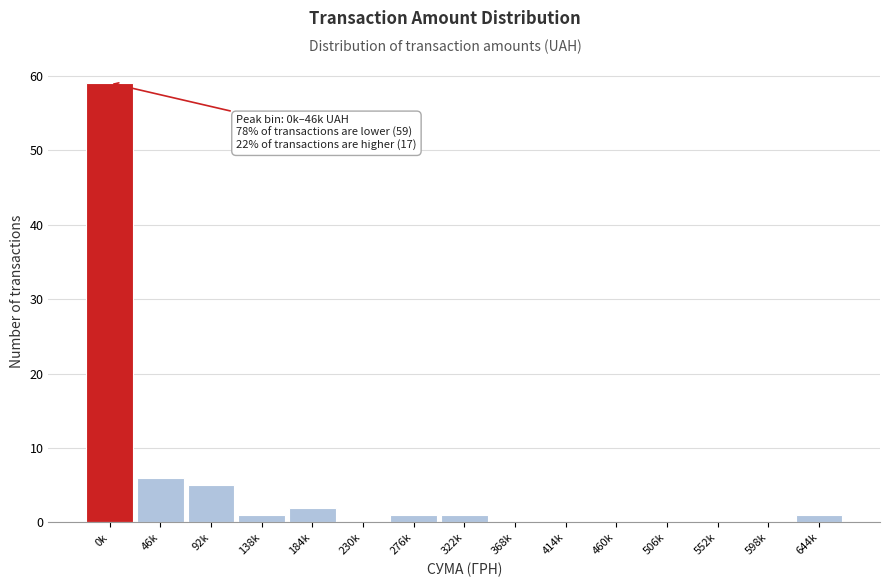

Reading left to right, extract all data points from this chart.

0k=59	46k=6	92k=5	138k=1	184k=2	230k=0	276k=1	322k=1	368k=0	414k=0	460k=0	506k=0	552k=0	598k=0	644k=1